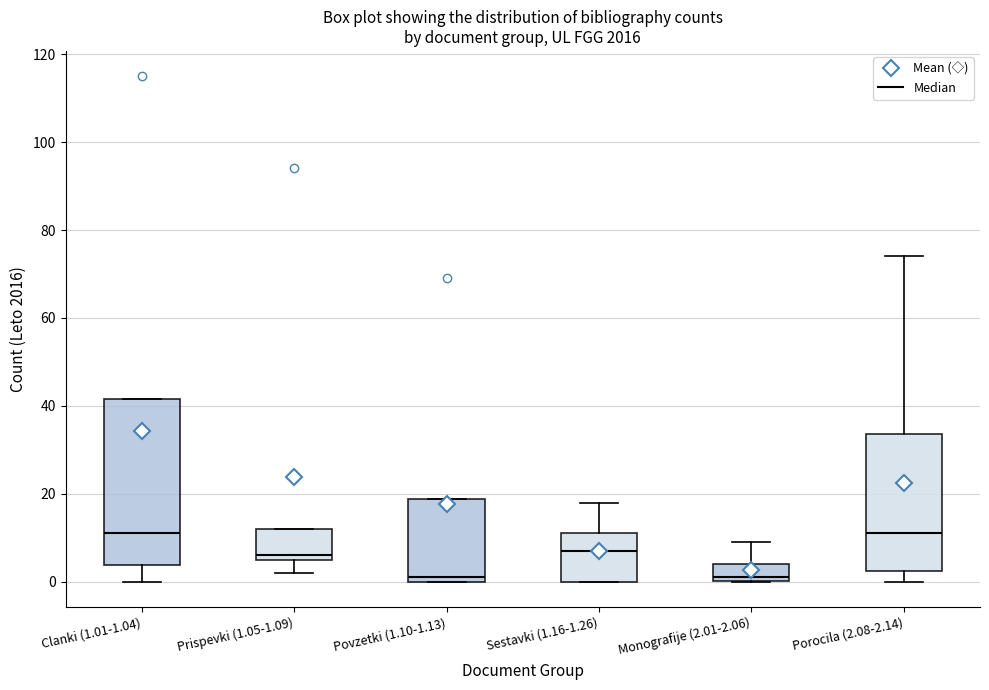

Reading left to right, read every box against the y-axis: the position of its median line, the range the box covers, and the ends of its whiskers. The values are not printed on the chart, so give them approximately, as read against the axis.

Clanki (1.01-1.04): median 12, box 4 to 42, whiskers 0 to 42
Prispevki (1.05-1.09): median 6 (just above the box's lower edge), box 6 to 12, whiskers 2 to 12
Povzetki (1.10-1.13): median 2, box 0 to 18, whiskers 0 to 18
Sestavki (1.16-1.26): median 8, box 0 to 12, whiskers 0 to 18
Monografije (2.01-2.06): median 2, box 0 to 4, whiskers 0 to 10
Porocila (2.08-2.14): median 12, box 2 to 34, whiskers 0 to 74